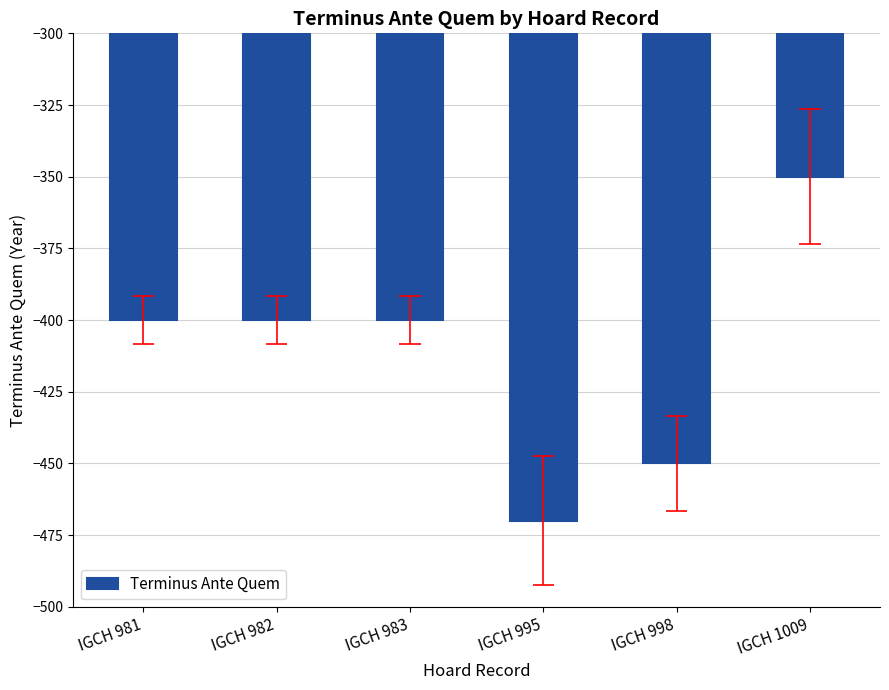

Where is the data nearest to the value -410?

IGCH 981